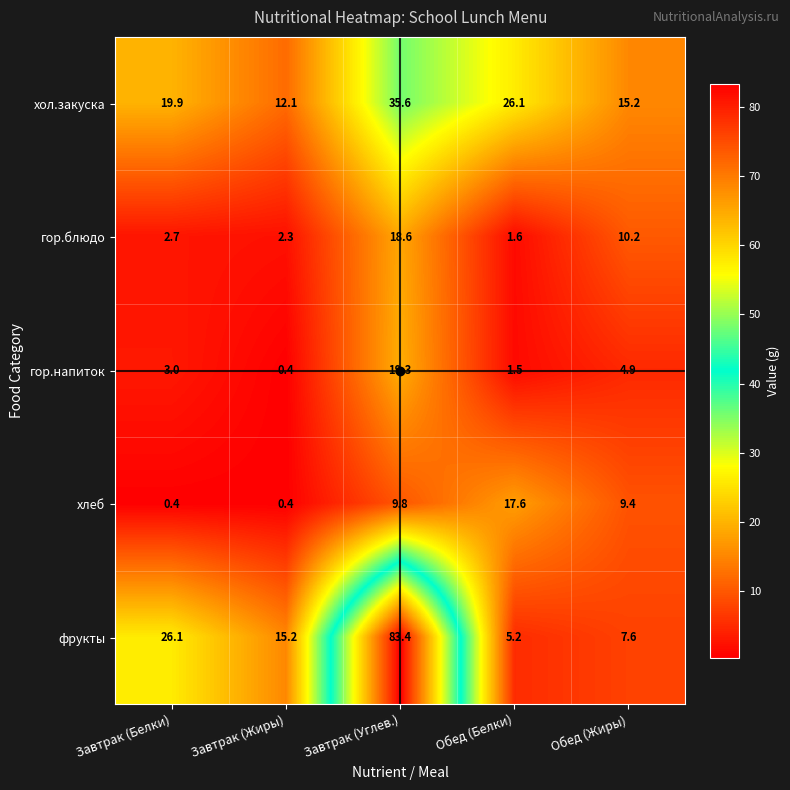

Where is гор.блюдо nearest to the value 10?

Обед (Жиры)